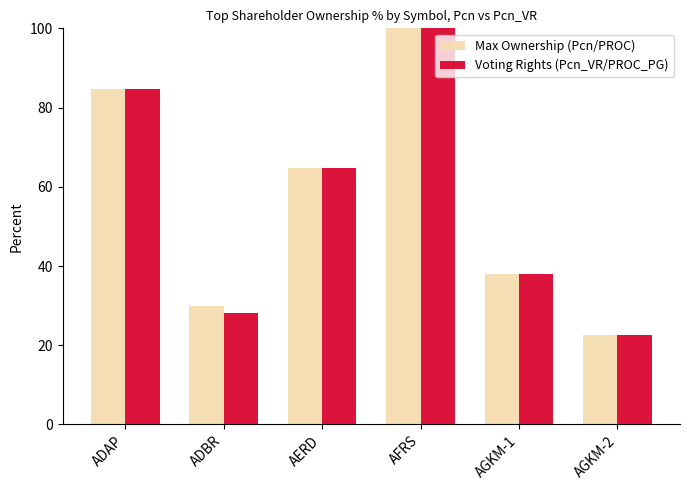

List the labels in order of Voting Rights (Pcn_VR/PROC_PG) value, smallest first.

AGKM-2, ADBR, AGKM-1, AERD, ADAP, AFRS